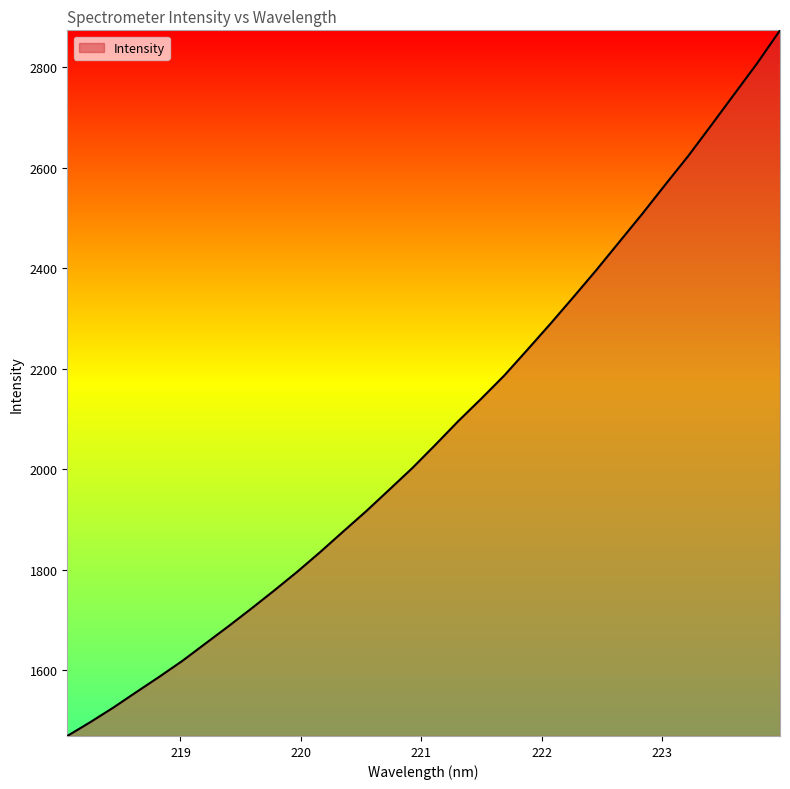

What is the smallest value displayed?

1469.2